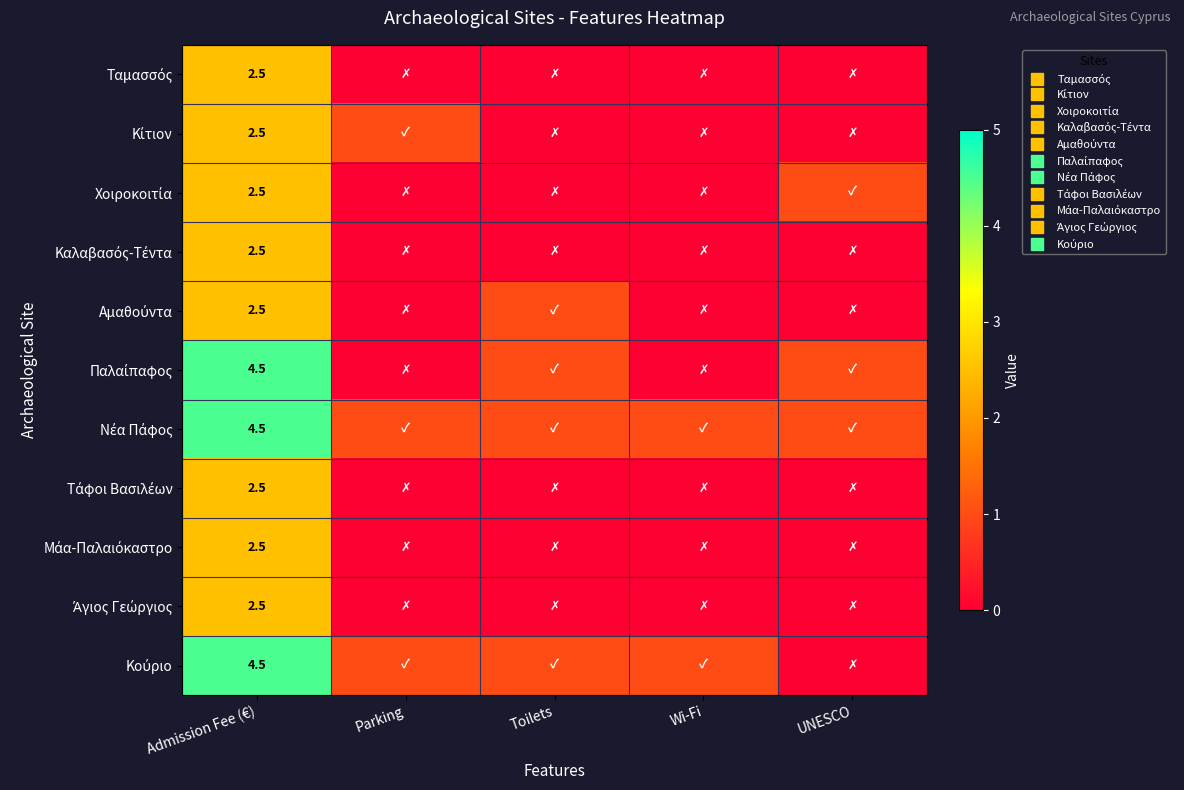

What is the difference between the highest and lowest values at Parking?

1.0